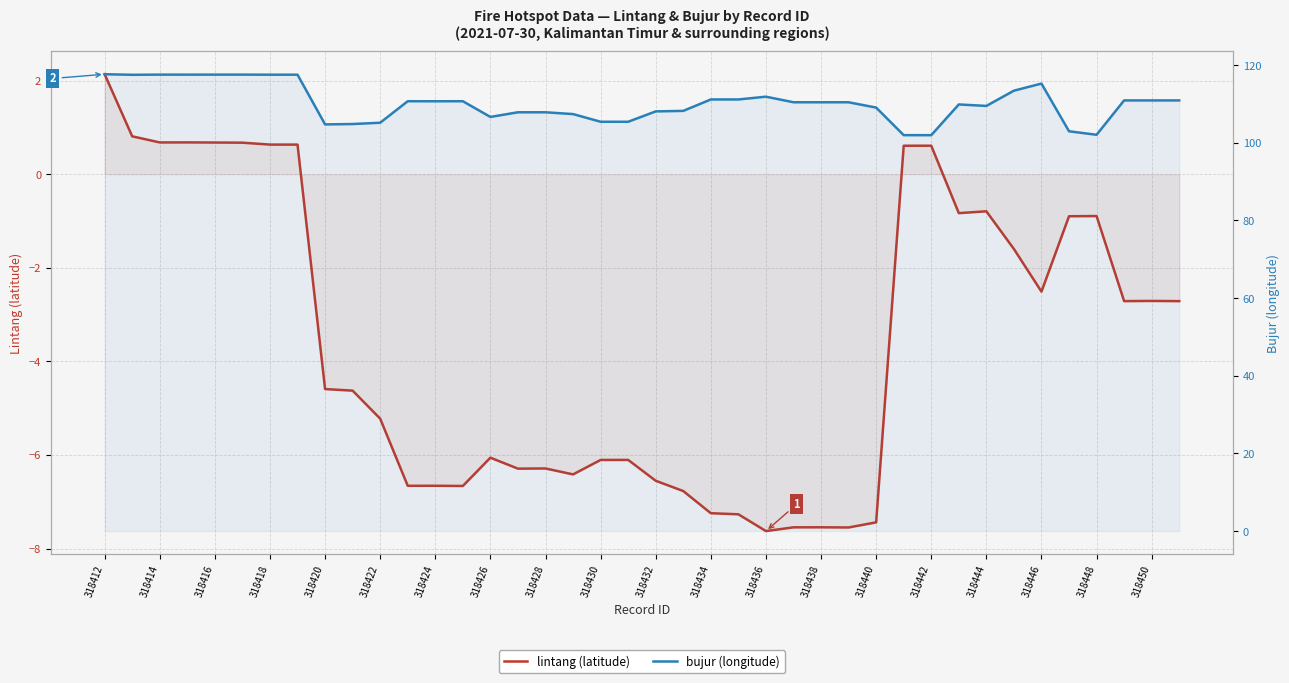

True or false: bujur (longitude) and lintang (latitude) intersect in this chart.

False